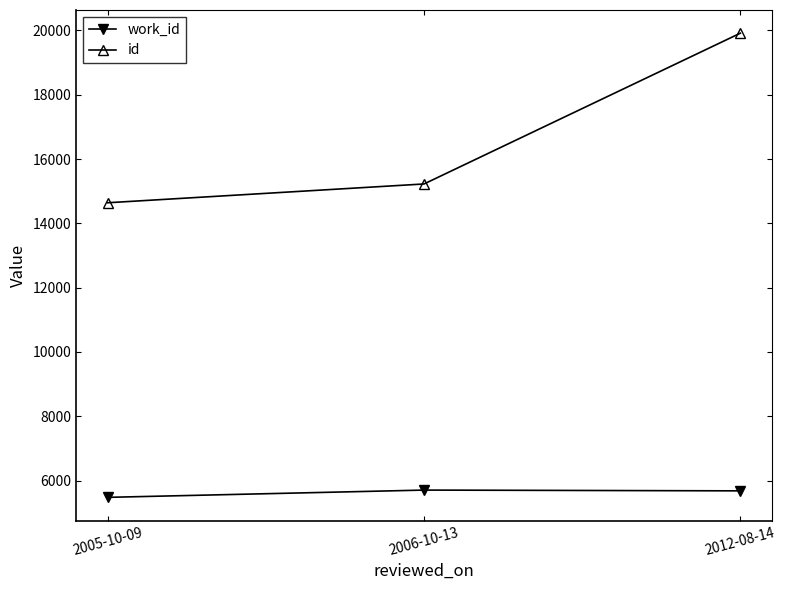

What is the value of the id point at the 3rd from the left?

19915